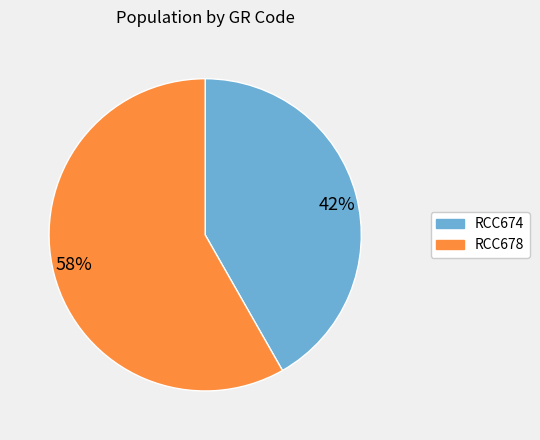

How many segments does this pie chart have?

2